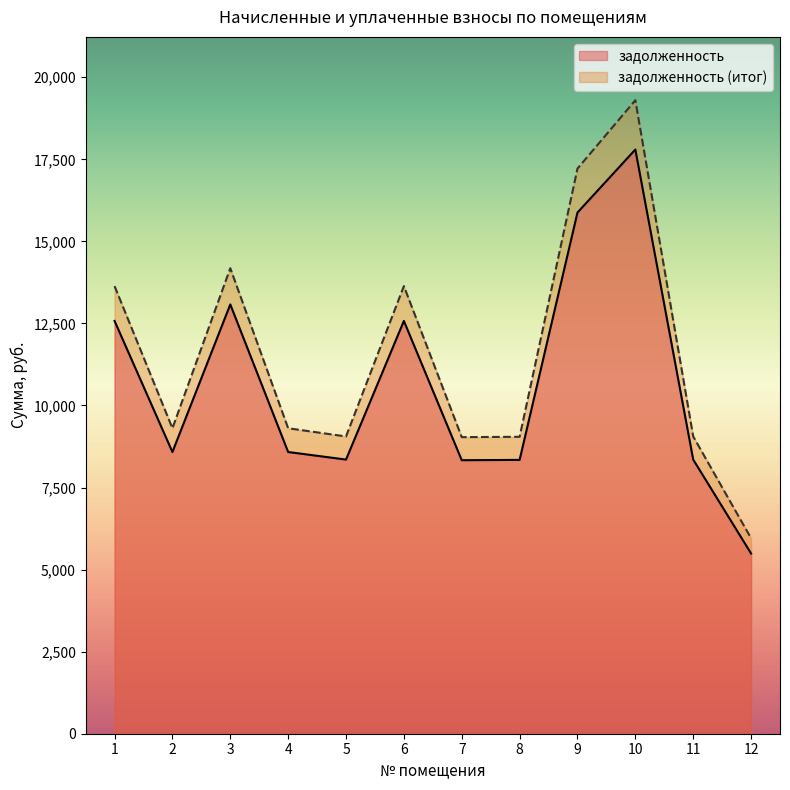

What is the difference between the maximum and minimum values in the задолженность (итог) series?

13345.6